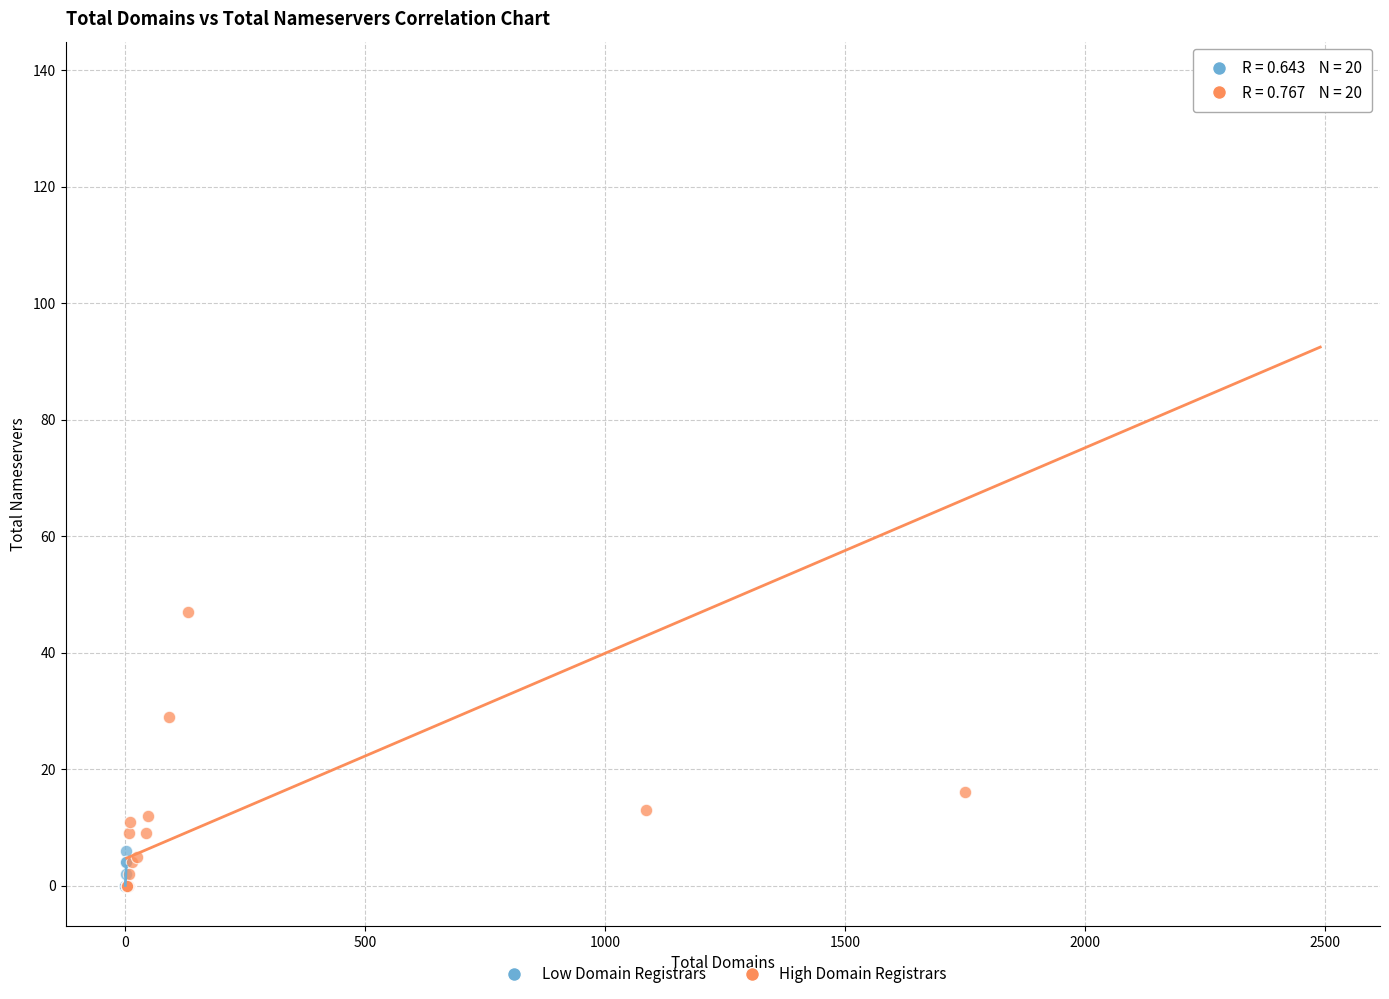

Which series reaches the maximum Y coordinate?

High Domain Registrars